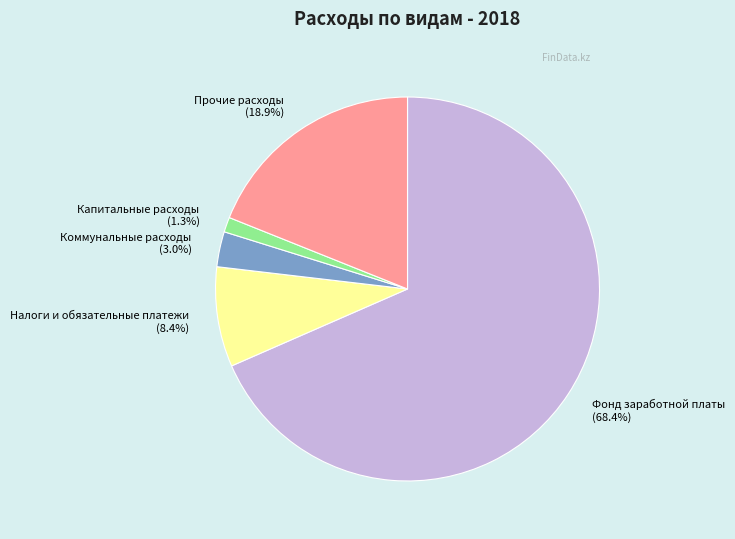

To the nearest percent, what is the difference between the Коммунальные расходы and Прочие расходы slice percentages?

16%